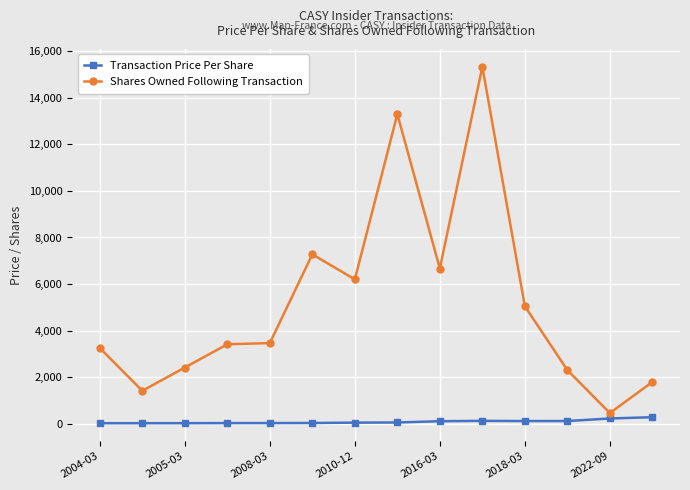

What are all the series names shown in the legend?

Transaction Price Per Share, Shares Owned Following Transaction